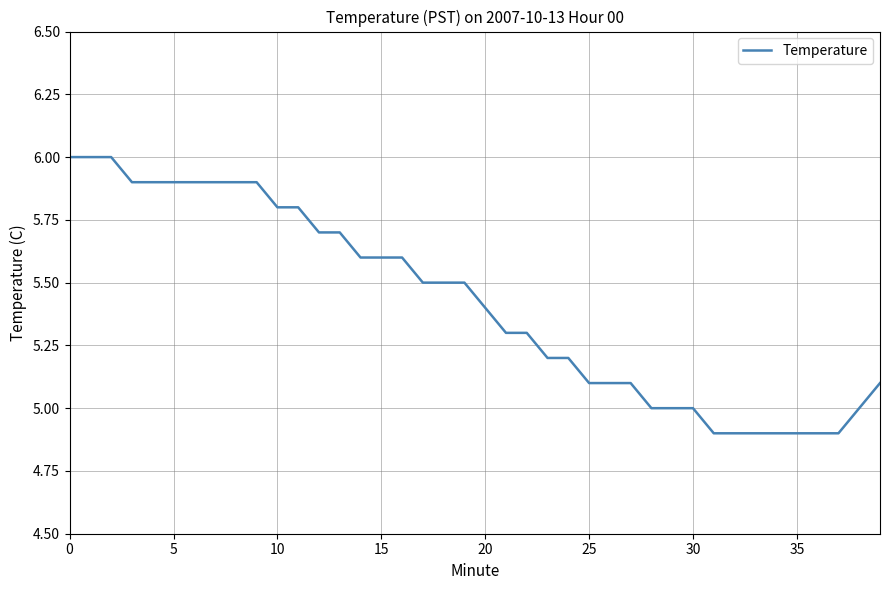

What is the smallest value displayed?

4.9